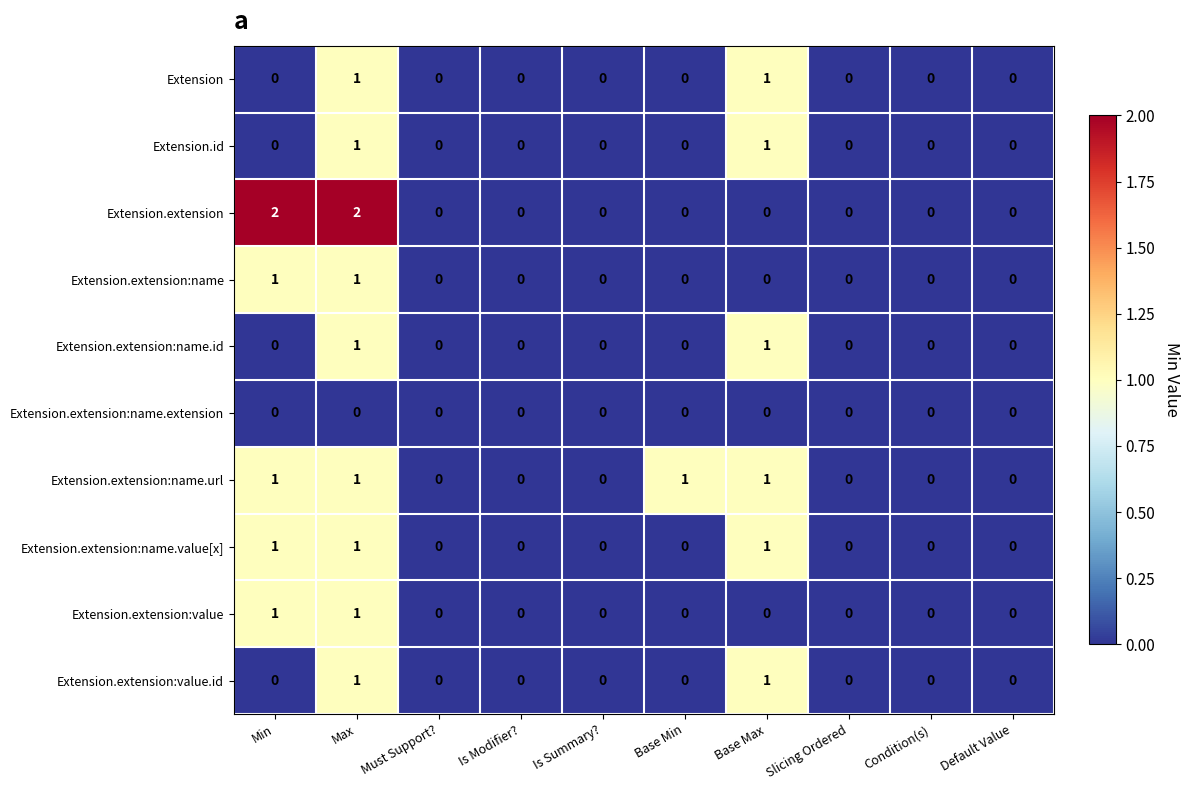

What is the spread (max minus min) of values at Max?

2